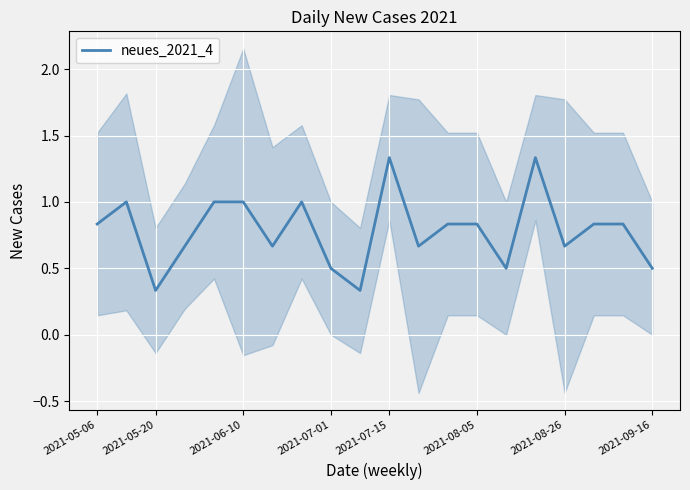

What is the difference between the values at 16 and 17?

0.2